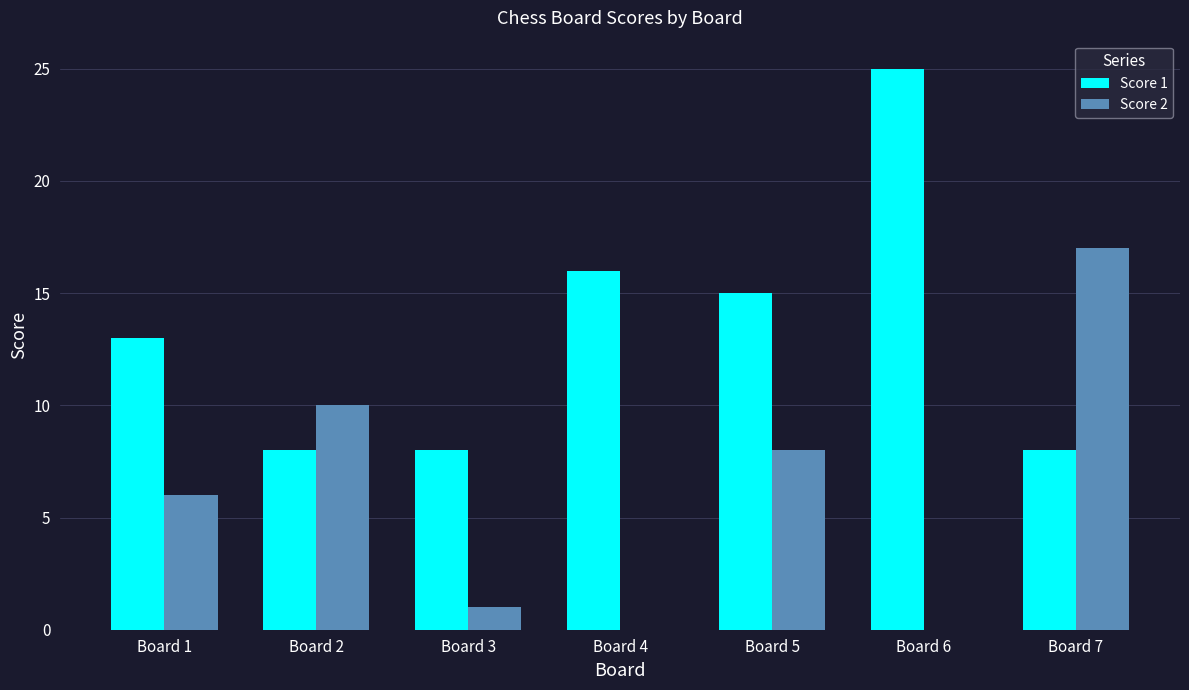

What is the average value of the Score 1 series?

13